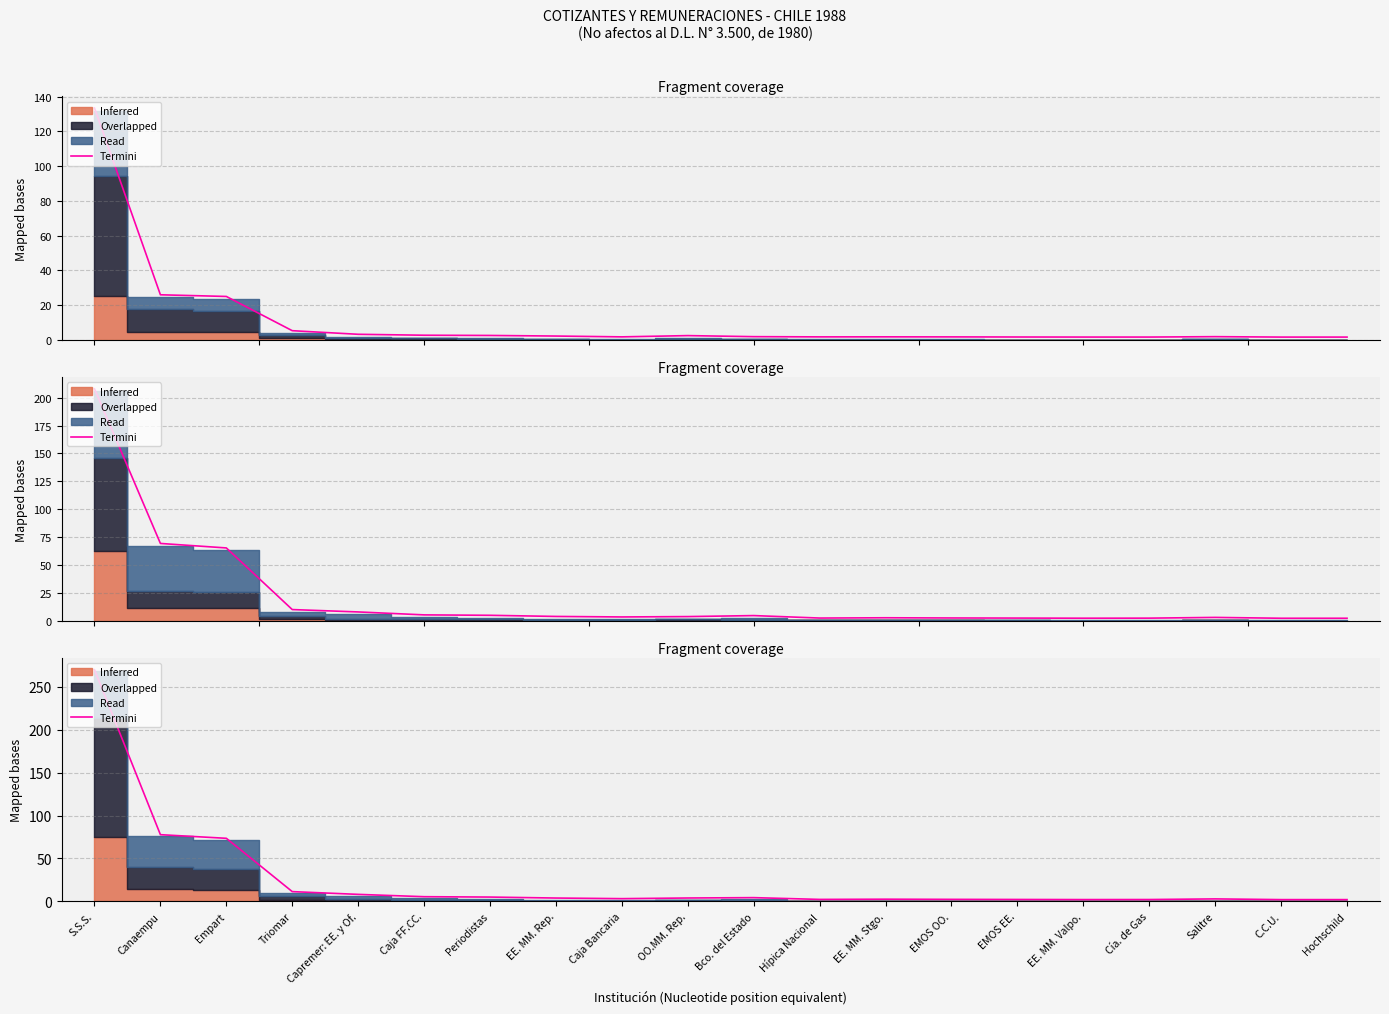

What is the label of the 16th point from the left?

EE. MM. Valpo.